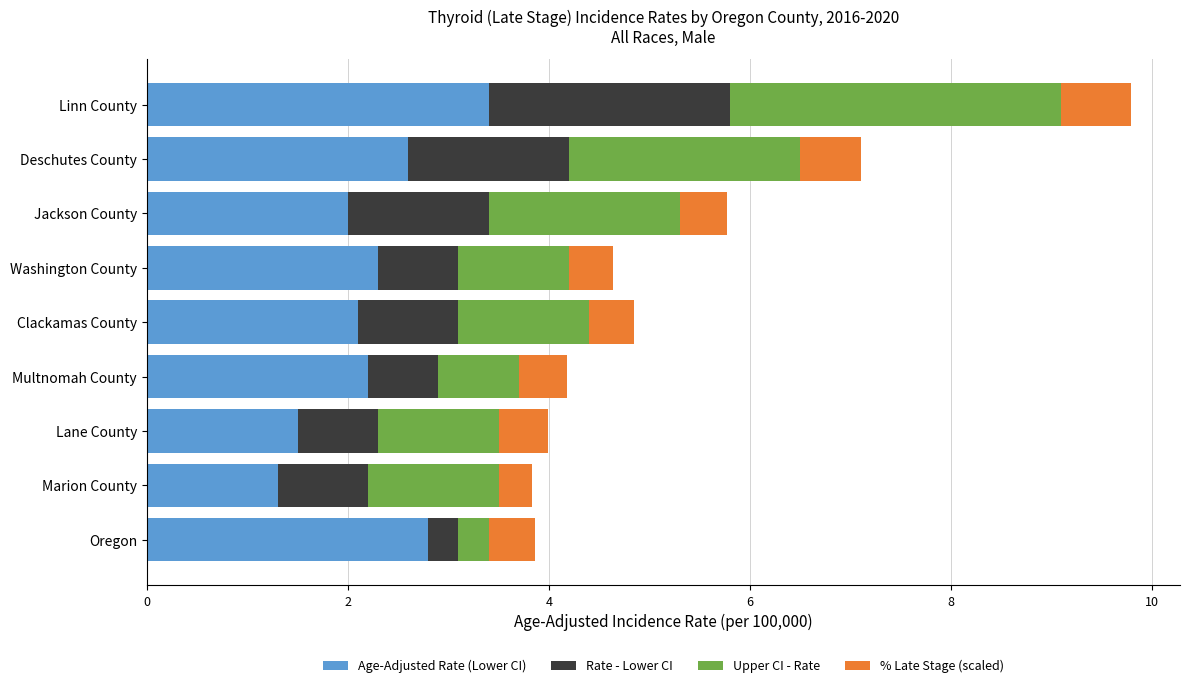

At which category is the sum across all series the highest?

Linn County